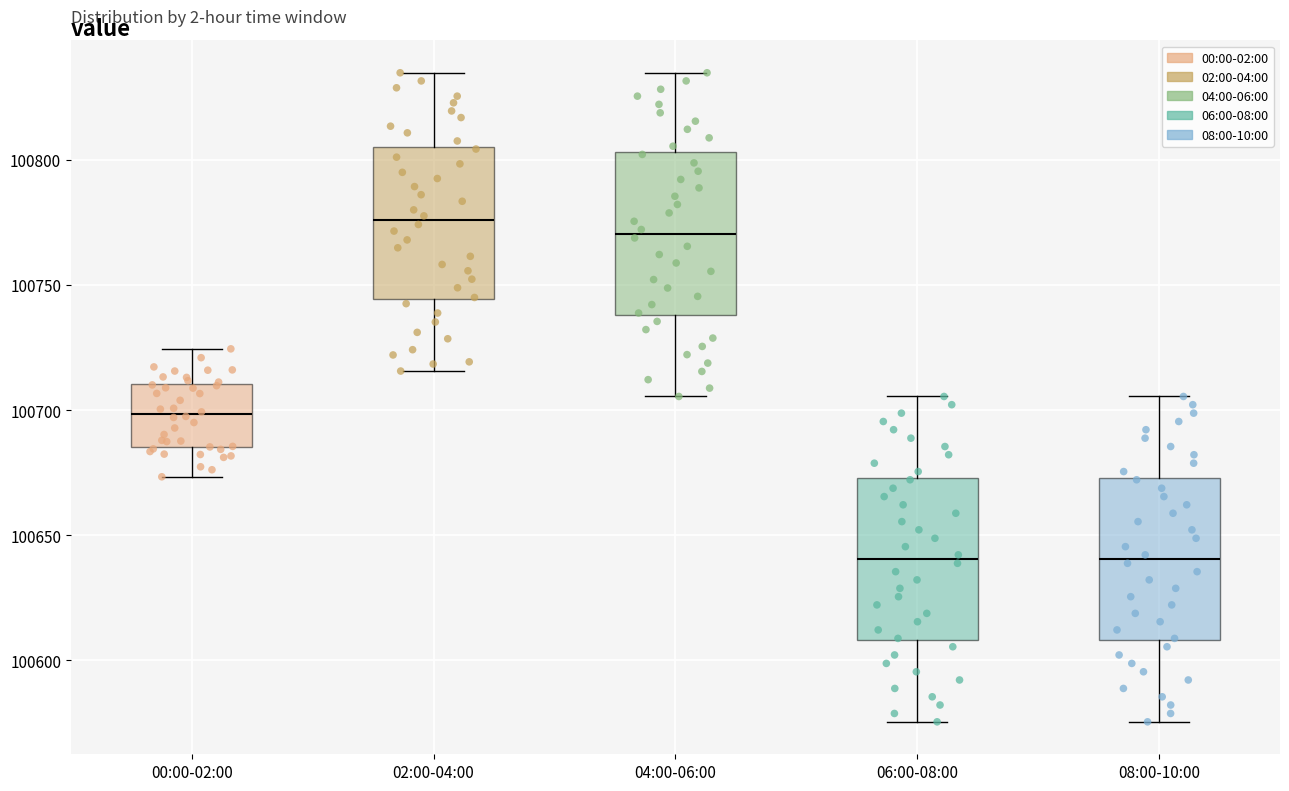

Where is the upper edge of the box for 00:00-02:00 on the y-axis? The values are not printed on the chart, so give them approximately, as read against the axis.

100710